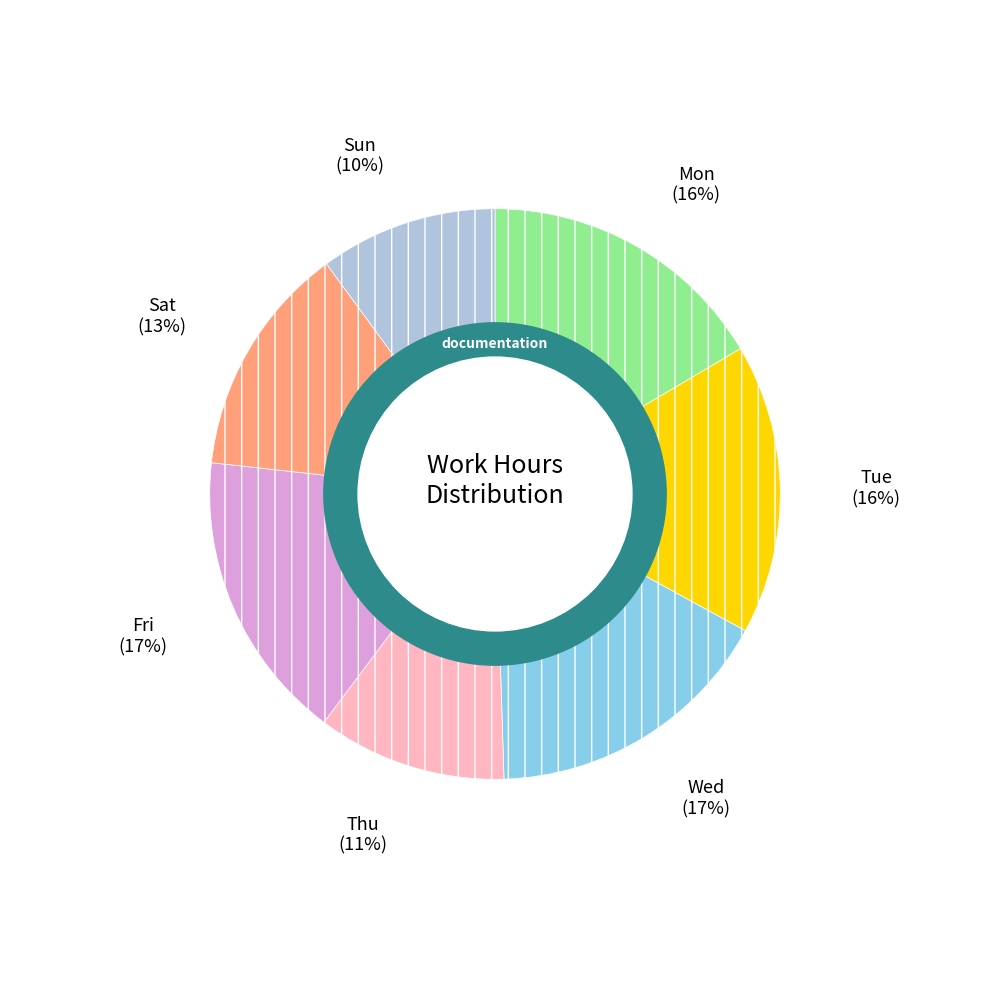

Does any single category account for the majority?

No